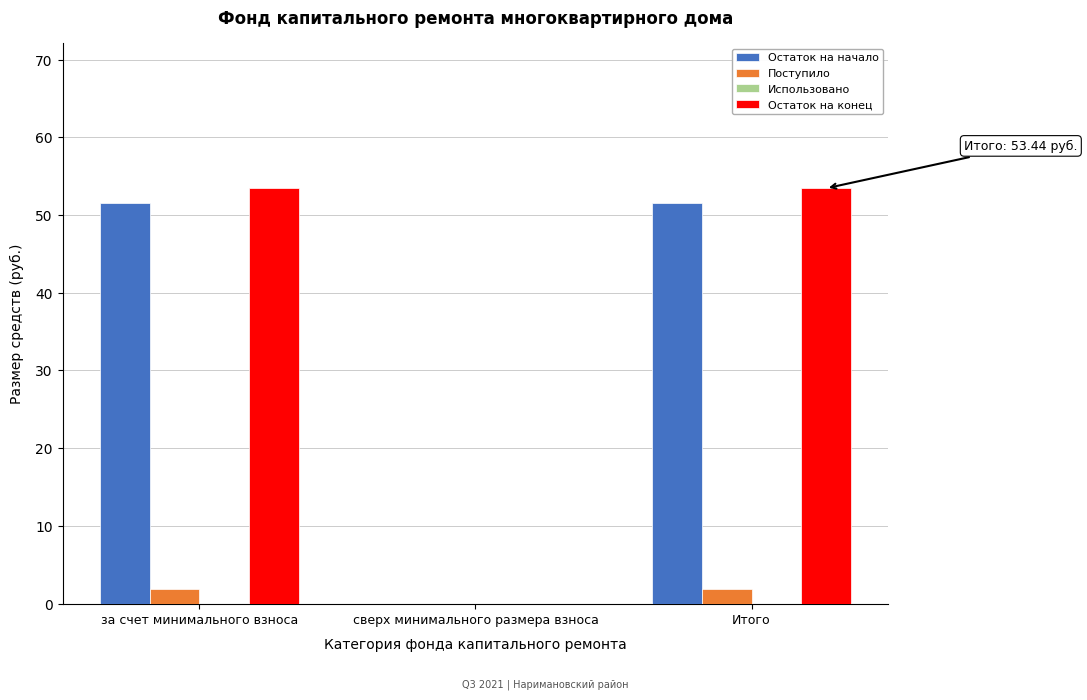

Reading left to right, list all the values displayed in this chart.

Остаток на начало: за счет минимального взноса=51.6	сверх минимального размера взноса=0.0	Итого=51.6
Поступило: за счет минимального взноса=1.9	сверх минимального размера взноса=0.0	Итого=1.9
Остаток на конец: за счет минимального взноса=53.4	сверх минимального размера взноса=0.0	Итого=53.4